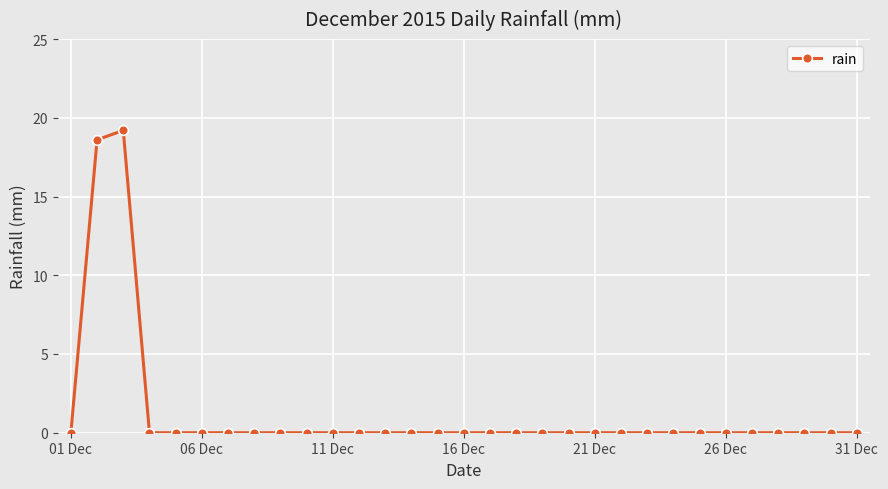

What is the average value?

1.2